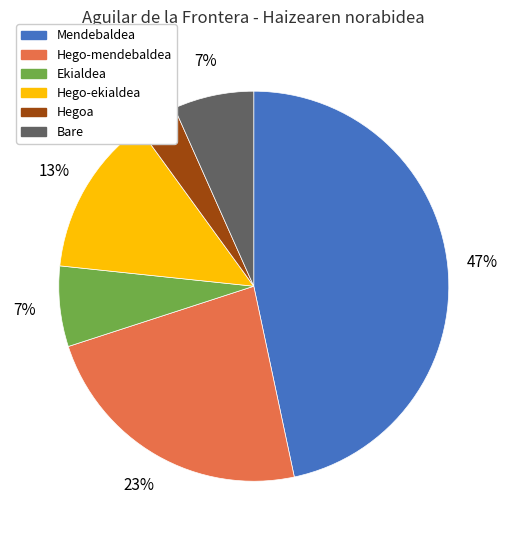

How many slices are in this pie chart?

6